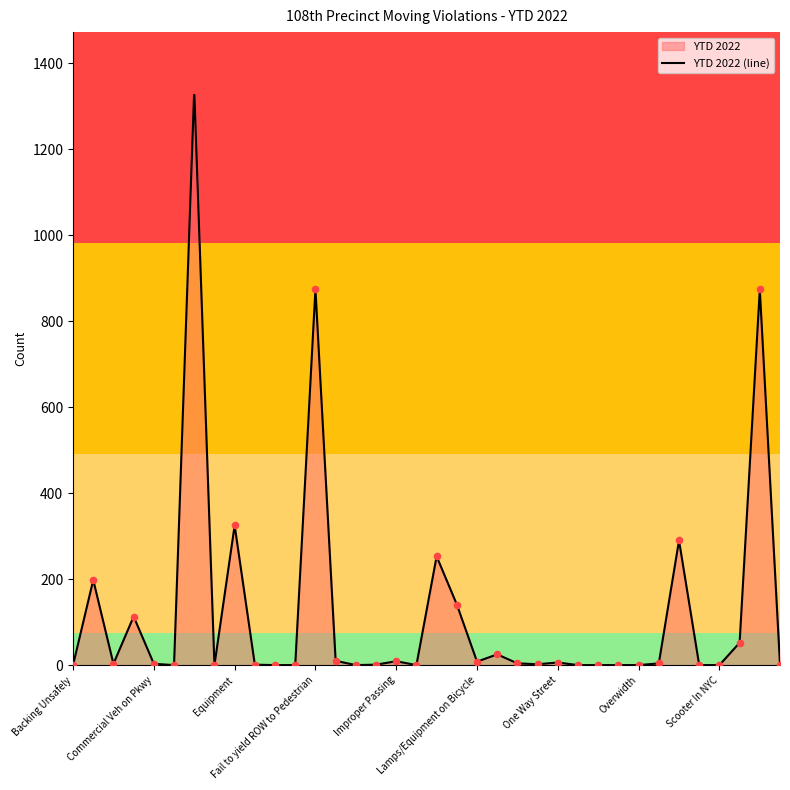

What is the difference between the maximum and minimum values?

1339